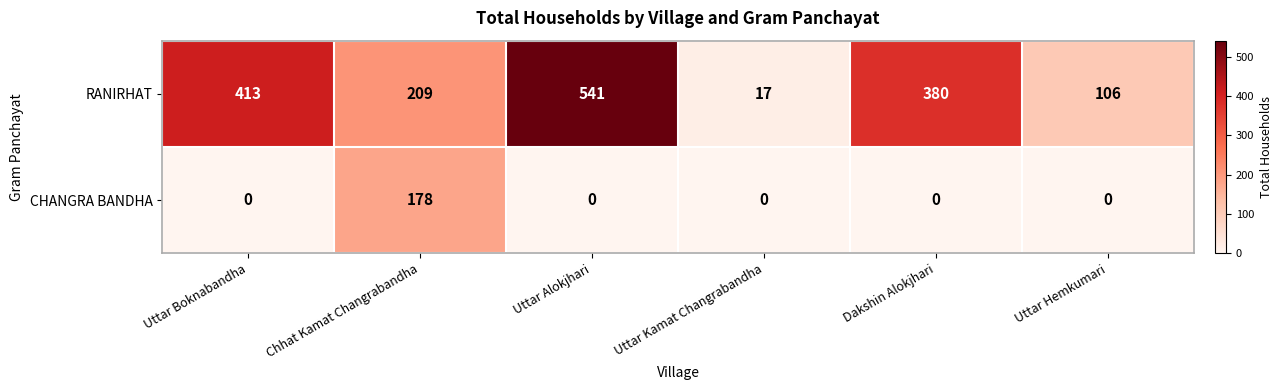

At which category is the sum across all series the highest?

Uttar Alokjhari